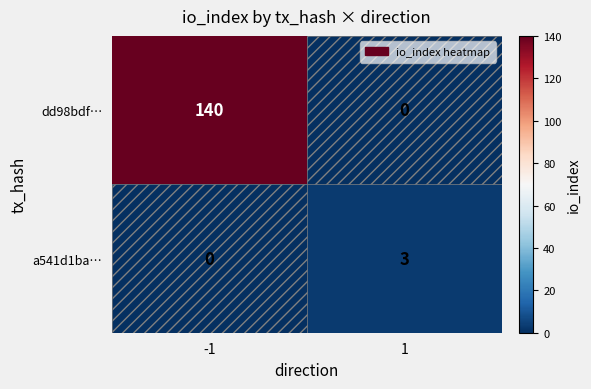

Which series changed the most between -1 and 1?

dd98bdf…